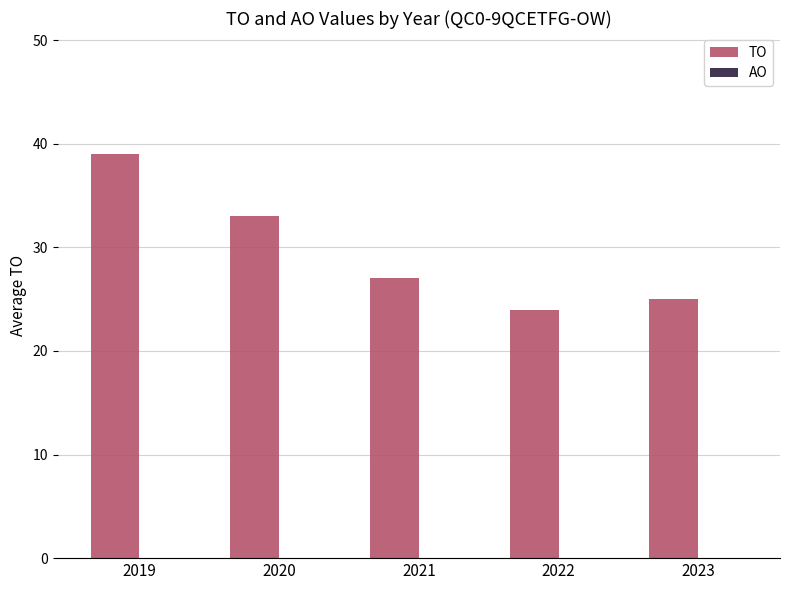

Reading left to right, list all the values displayed in this chart.

39	33	27	24	25